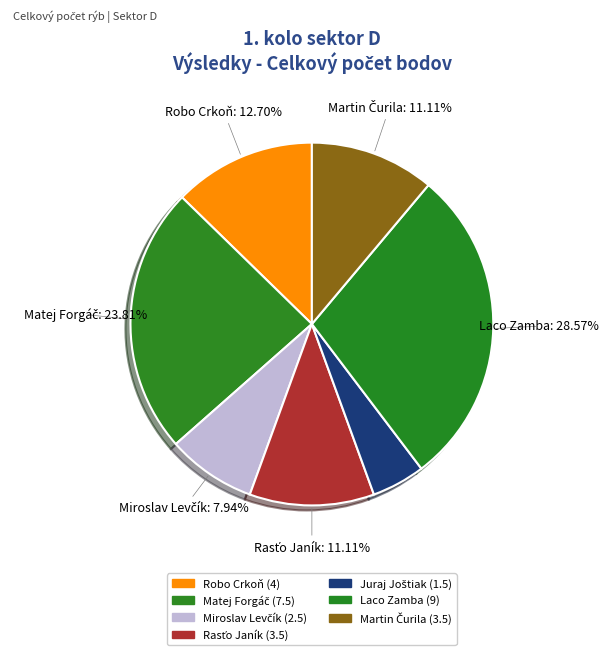

Count the number of slices in the pie.

7